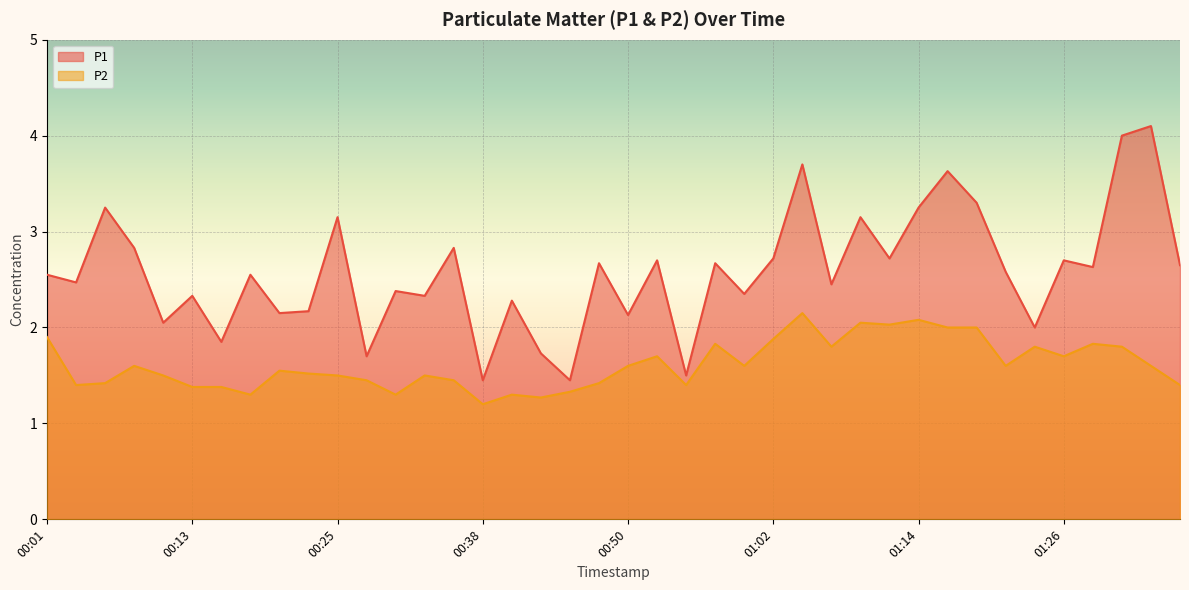

What position from the right is 00:03?

39